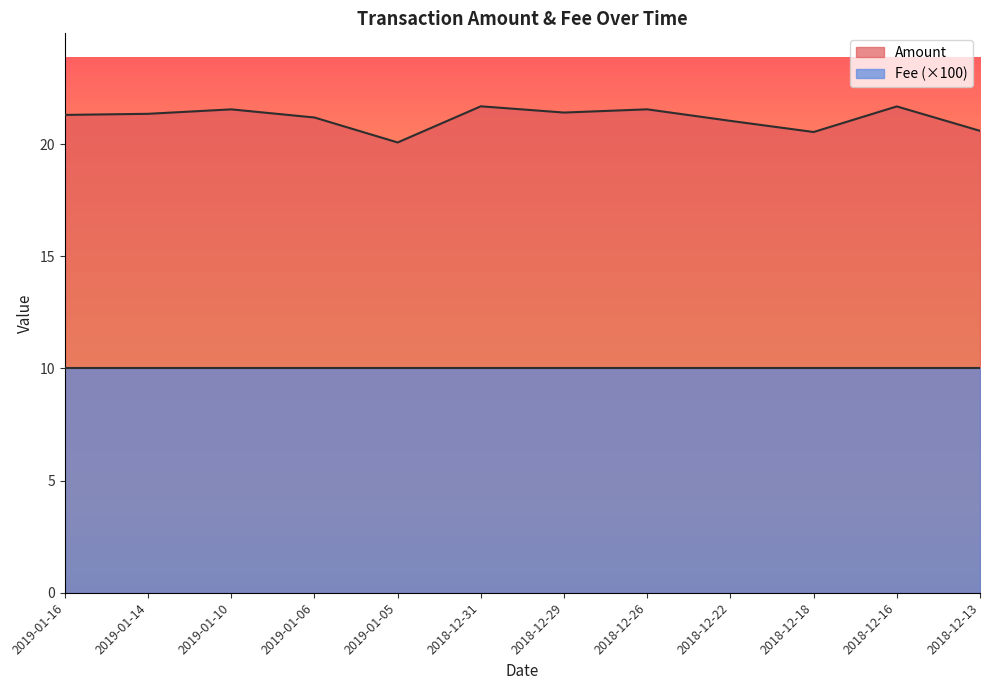

Read the value at 2018-12-16.

21.7